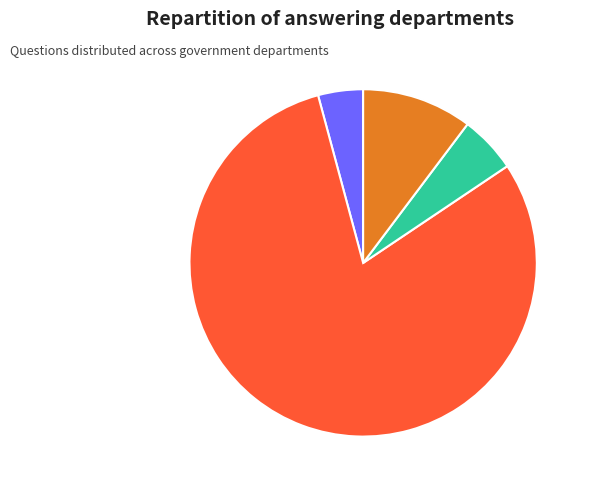

Count the number of slices in the pie.

4